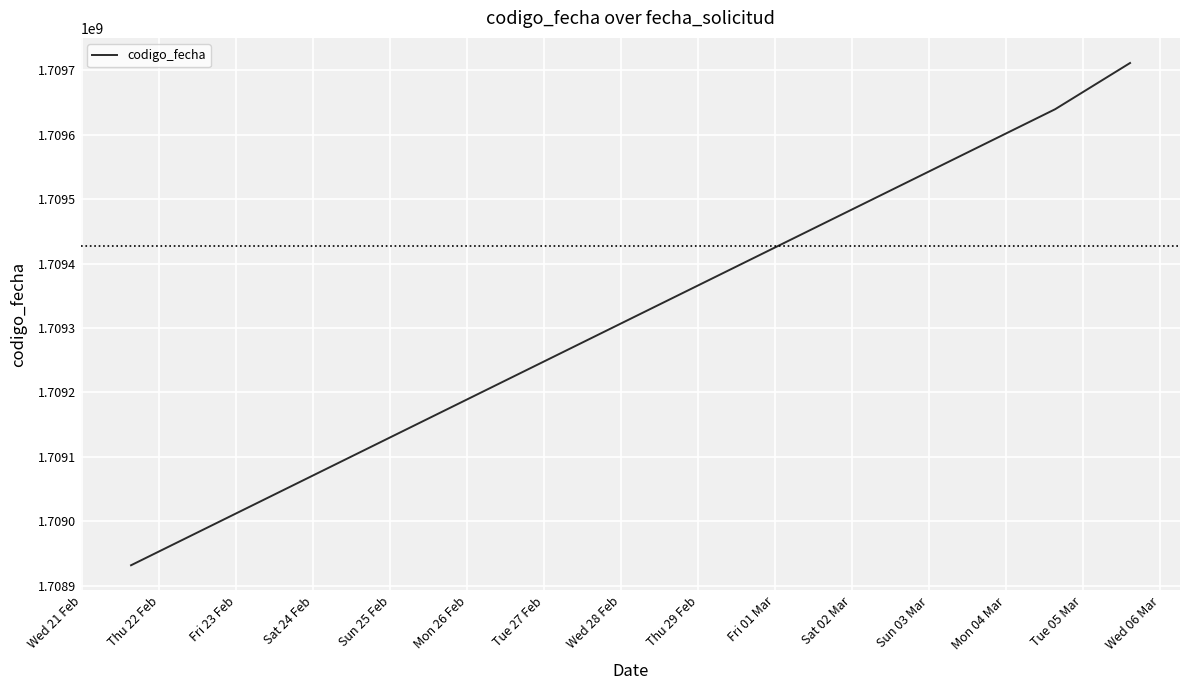

Is this an area chart (filled region under the line)?

No